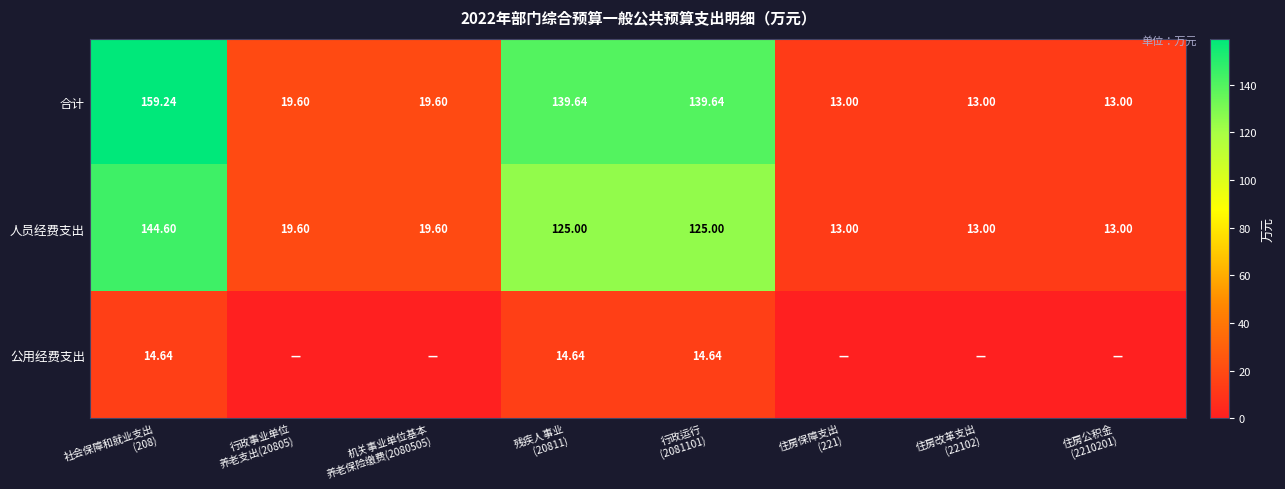

What is the difference between the maximum and minimum values in the 合计 series?

146.2